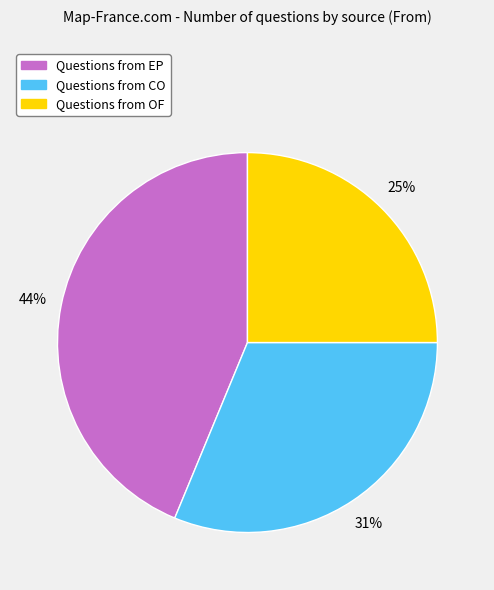

To the nearest percent, what is the average slice percentage?

33%